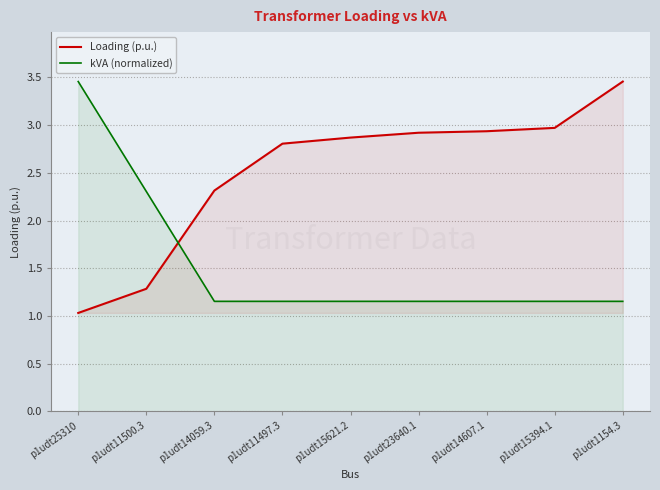

At how many categories does at least one series exceed 2?

9